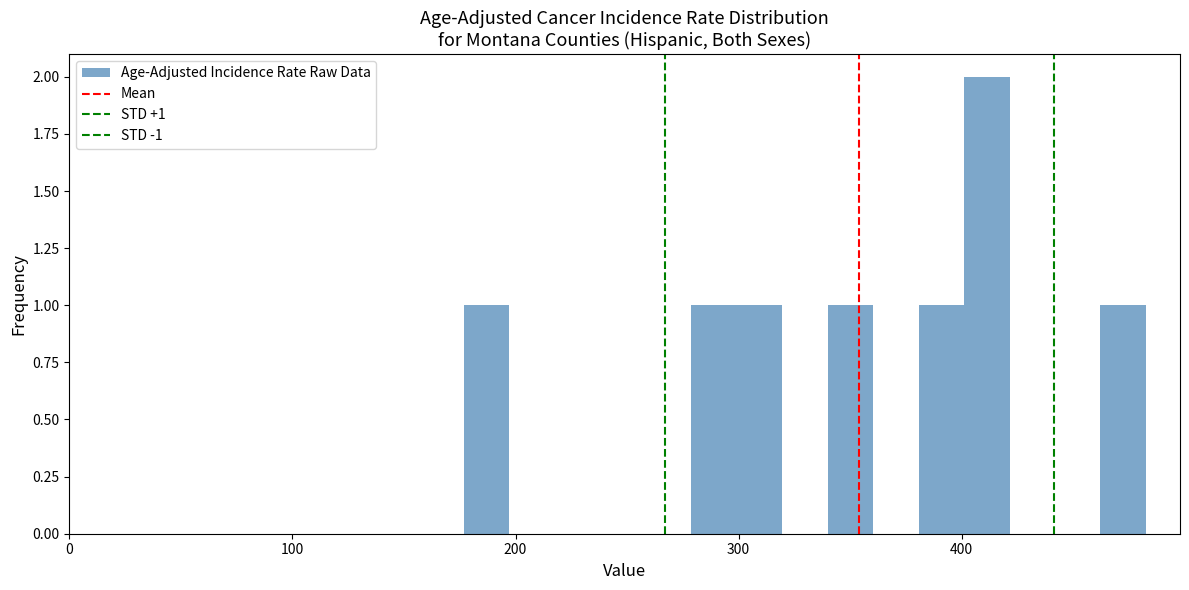

Around what value on the x-axis is the tallest bar? Give the approximate position of its centre, as read against the axis.

410